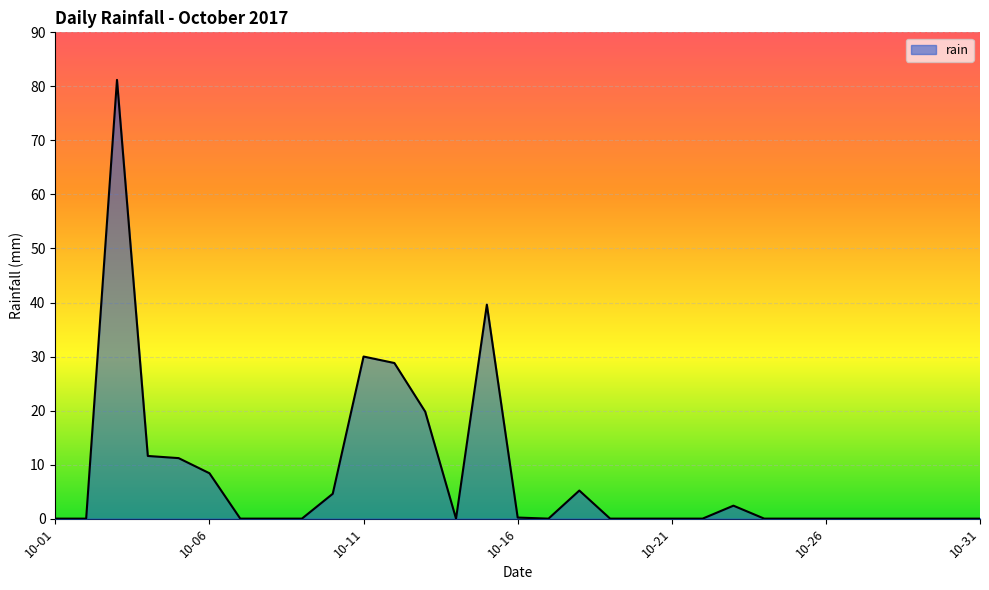

What is the maximum value shown in the chart?

81.2